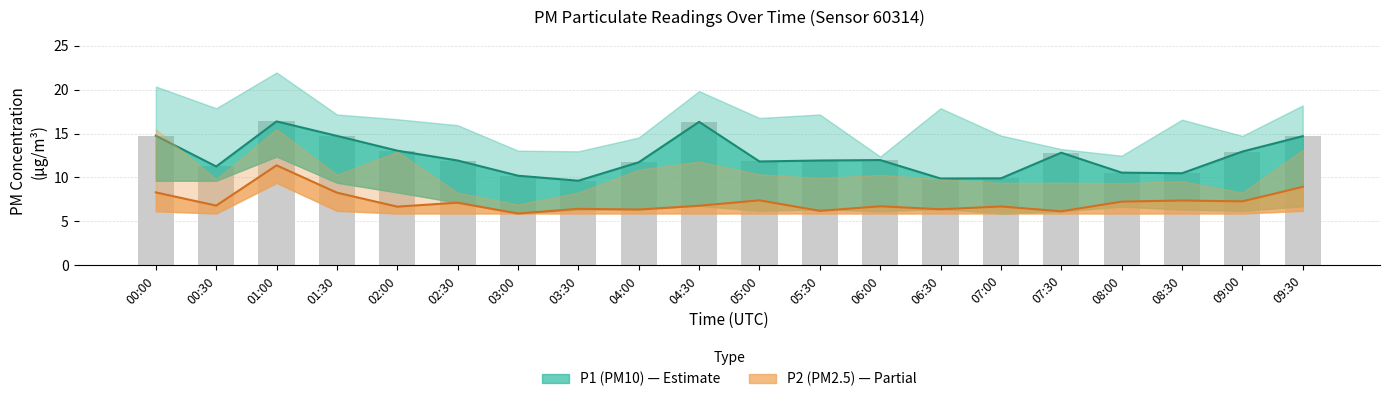

Which category has the highest value across all series?

01:00